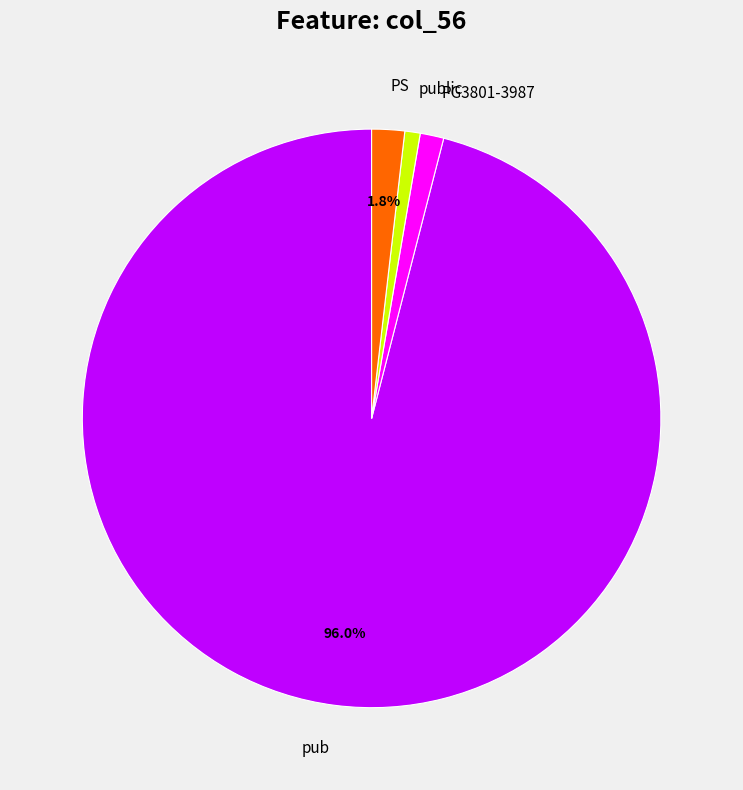

Is the sum of public and PG3801-3987 greater than half?

No